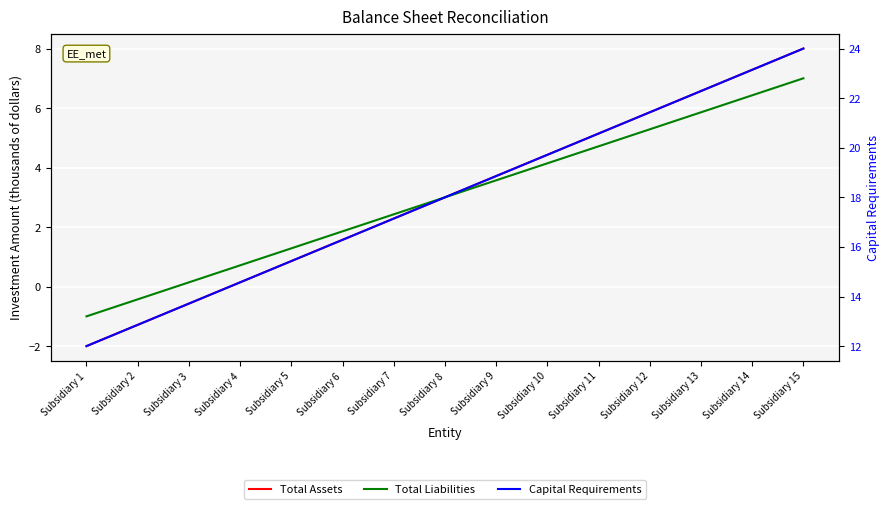

How many values in the Total Assets series exceed 3?

7